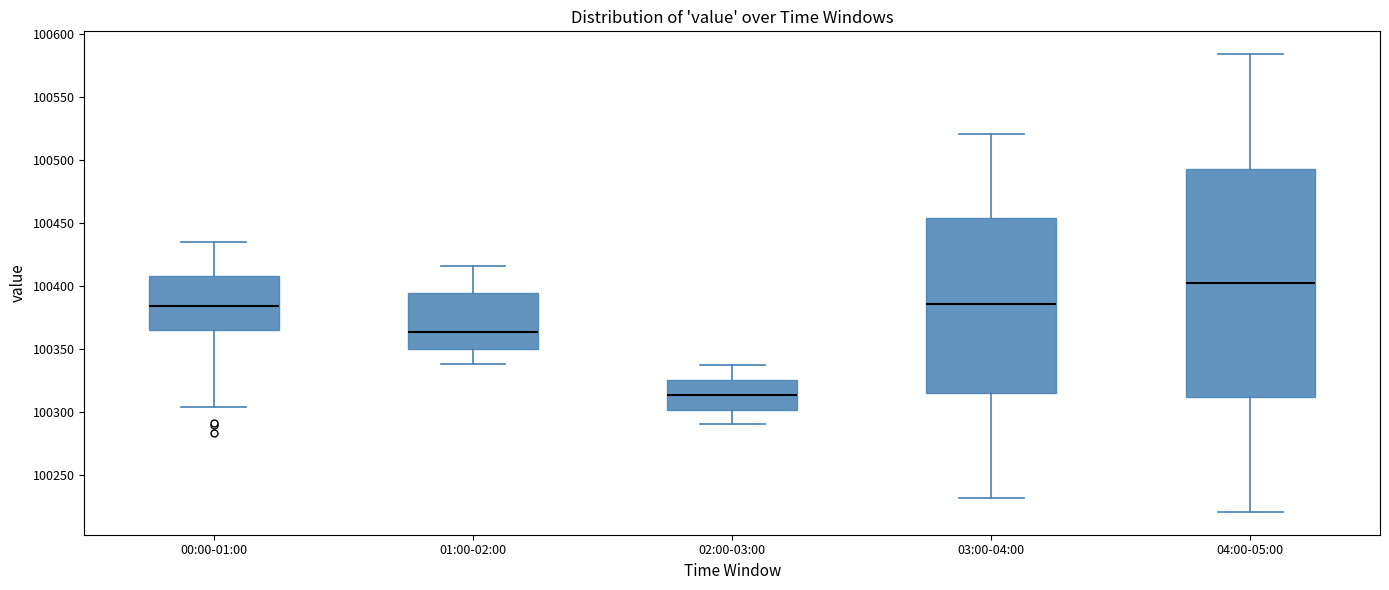

Reading left to right, transcribe this box plot: for each box, give where its median line is, the range the box spans, and where its two whiskers end, as read against the y-axis. The values are not printed on the chart, so give them approximately, as read against the axis.

00:00-01:00: median 100385, box 100365 to 100410, whiskers 100305 to 100435
01:00-02:00: median 100365, box 100350 to 100395, whiskers 100340 to 100415
02:00-03:00: median 100315, box 100300 to 100325, whiskers 100290 to 100335
03:00-04:00: median 100385, box 100315 to 100455, whiskers 100230 to 100520
04:00-05:00: median 100400, box 100310 to 100495, whiskers 100220 to 100585